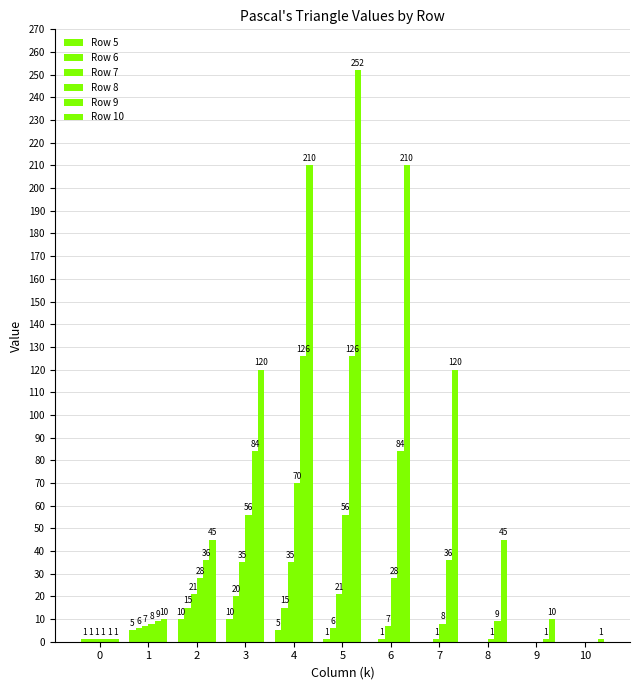

What is the spread (max minus min) of values at 3?

110